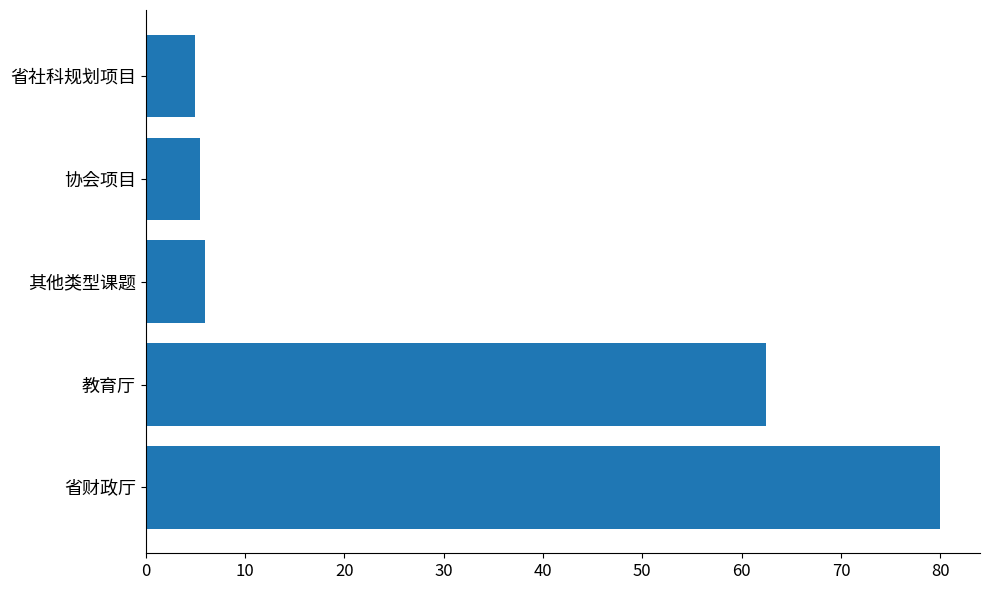

At which category does the chart reach its peak across all series?

省财政厅